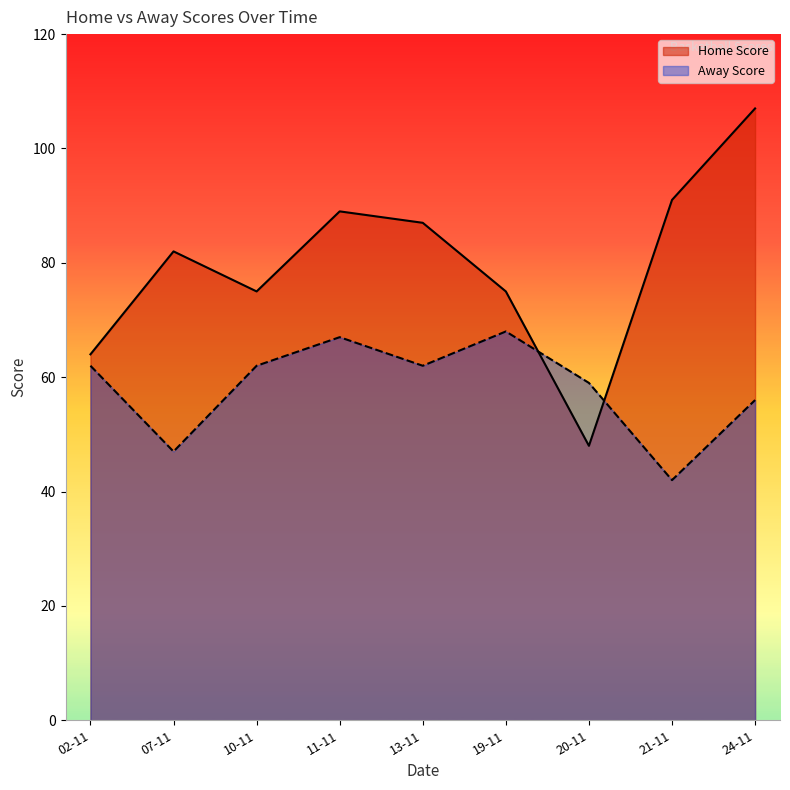

What position from the right is 02-11?

9